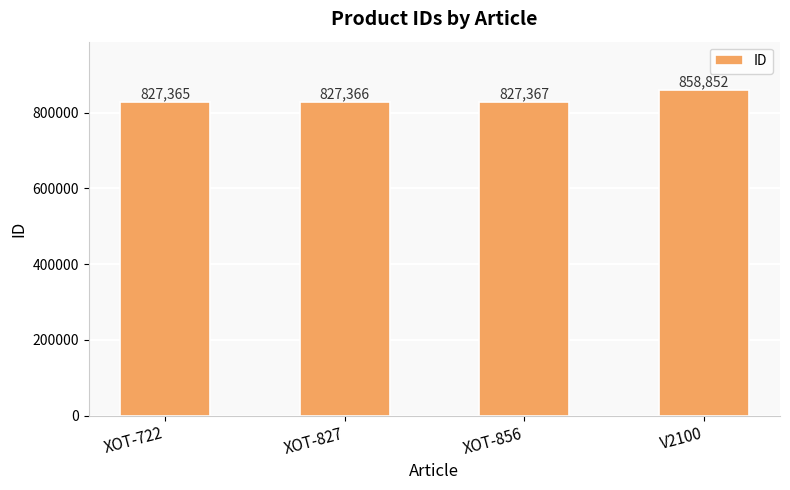

Which label corresponds to the largest value in the chart?

V2100